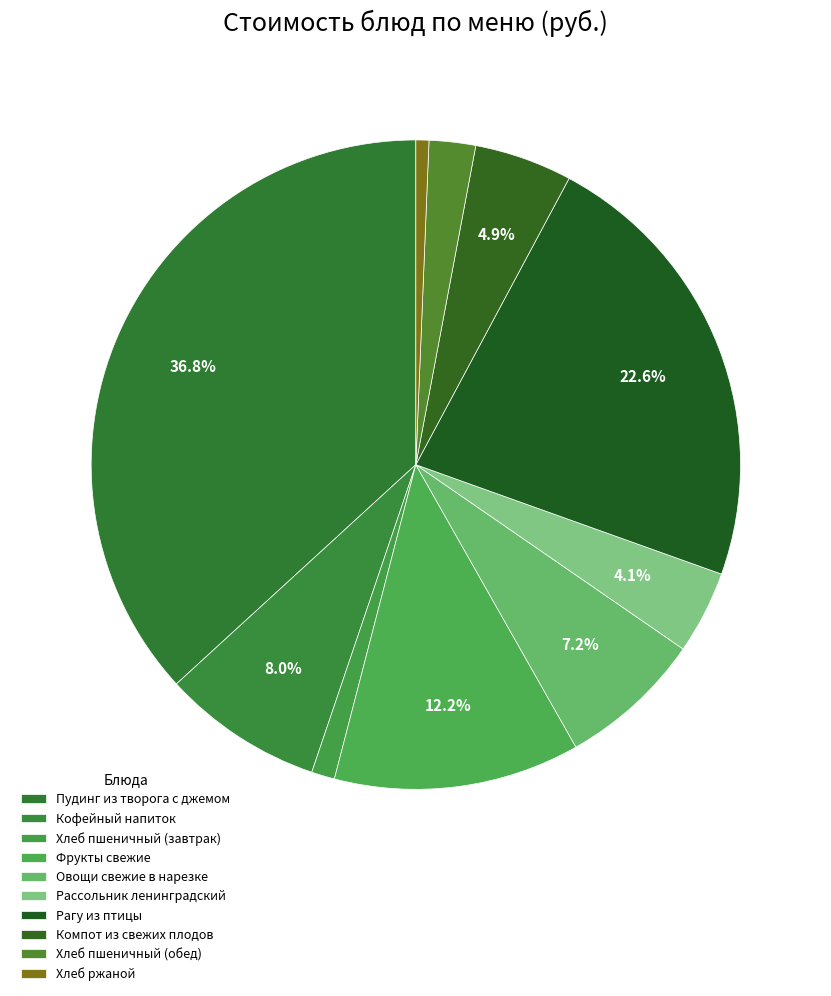

Count the number of slices in the pie.

10